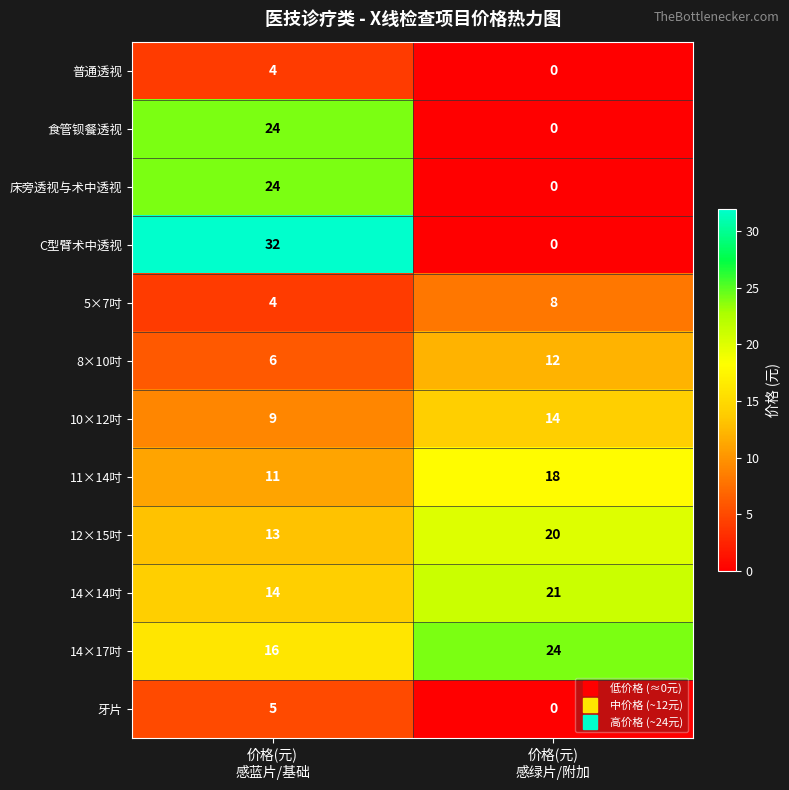

Which series has the largest total across all categories?

14×17吋